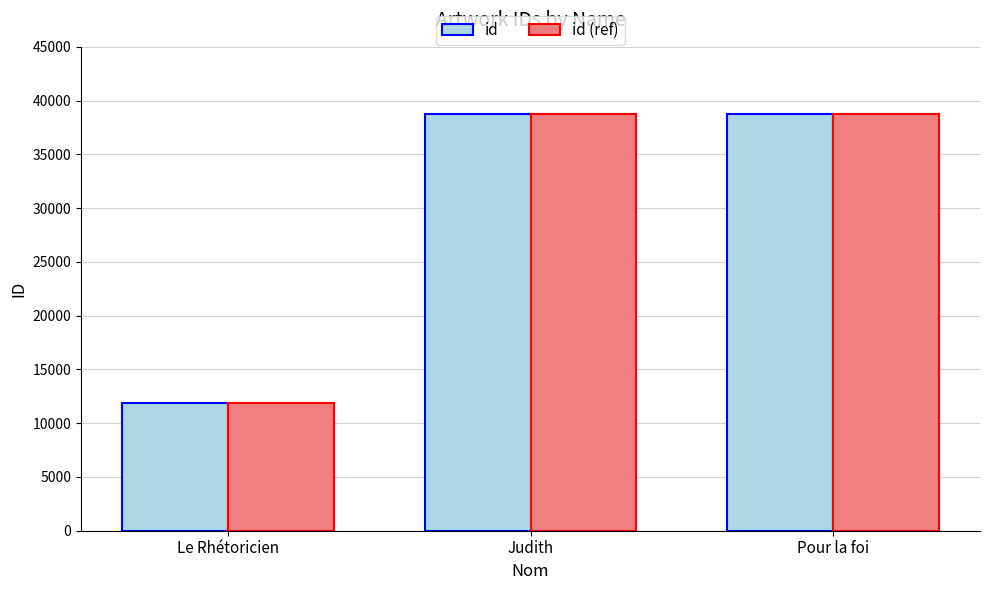

What is the difference between the maximum and minimum values in the id (ref) series?

26881